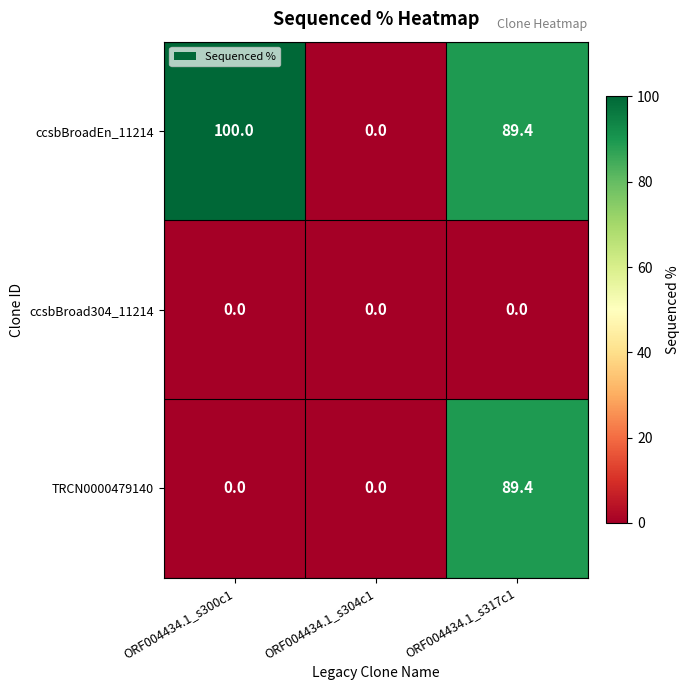

What is the spread (max minus min) of values at ORF004434.1_s300c1?

100.0